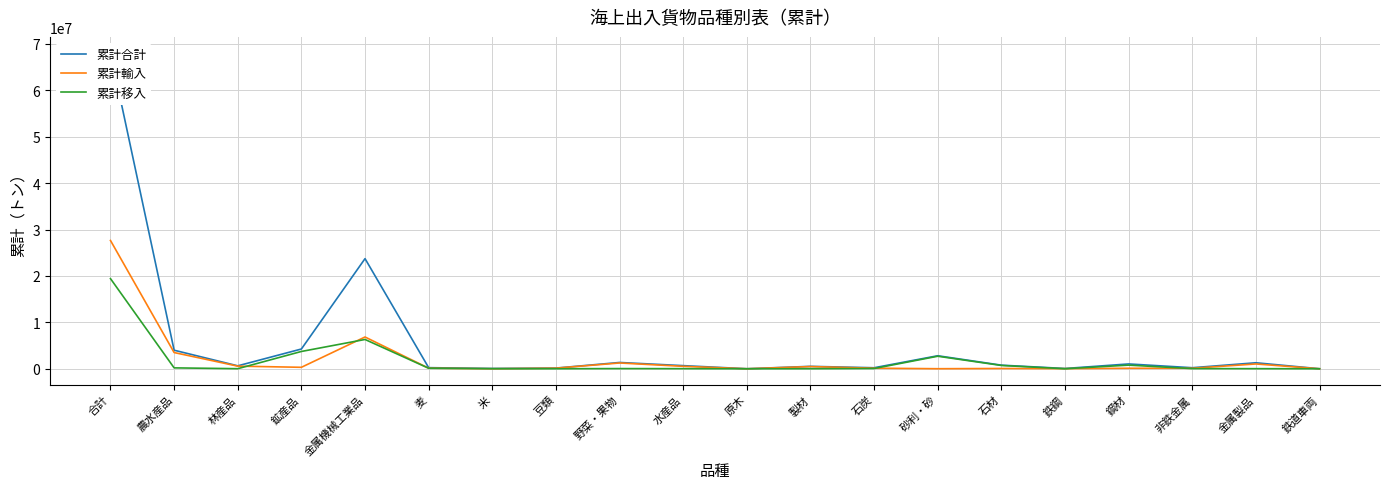

Between 合計 and 金属機械工業品, which series saw the biggest shift?

累計合計